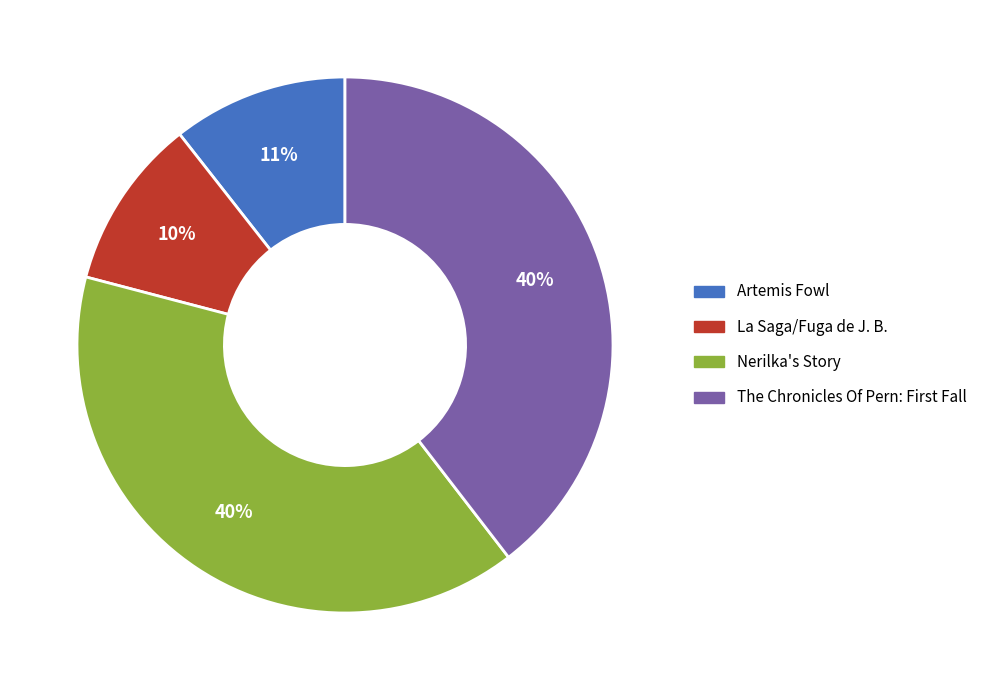

How many slices are in this pie chart?

4